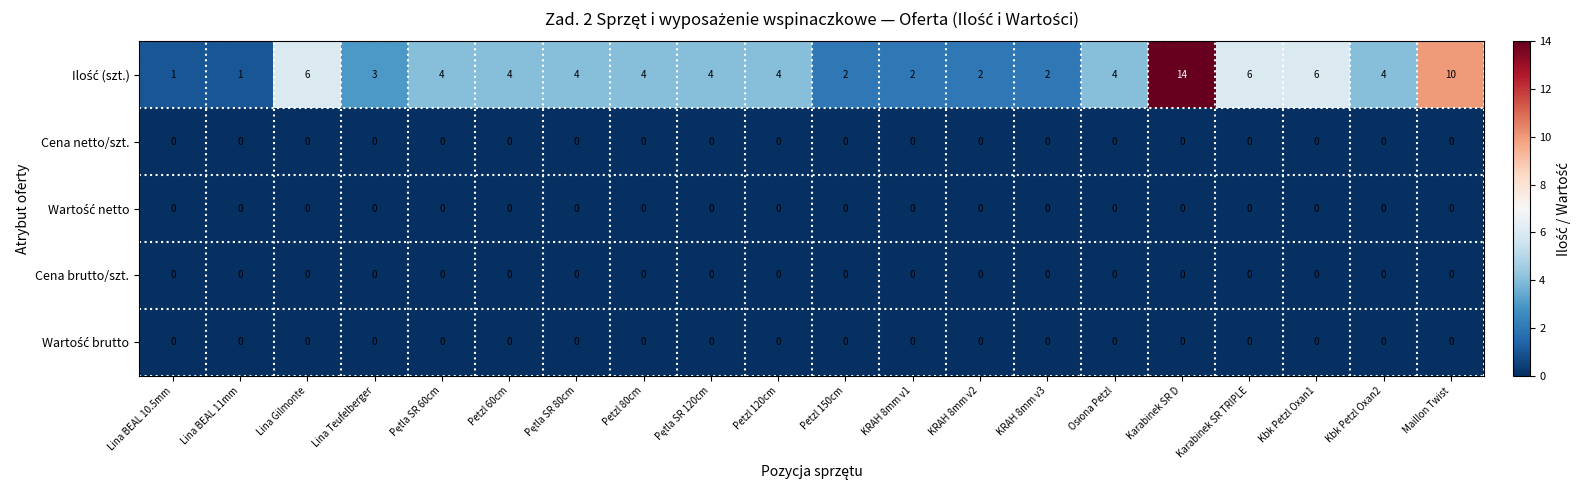

True or false: Cena netto/szt. has a value of 0 at Karabinek SR TRIPLE.

True